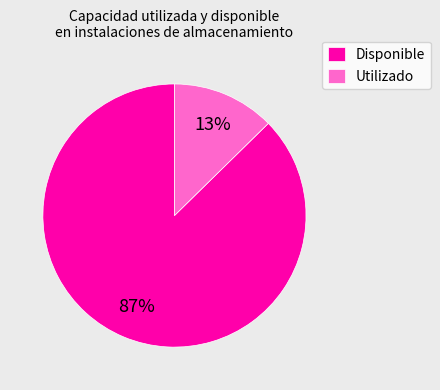

Combined, do Disponible and Utilizado account for over 50%?

Yes